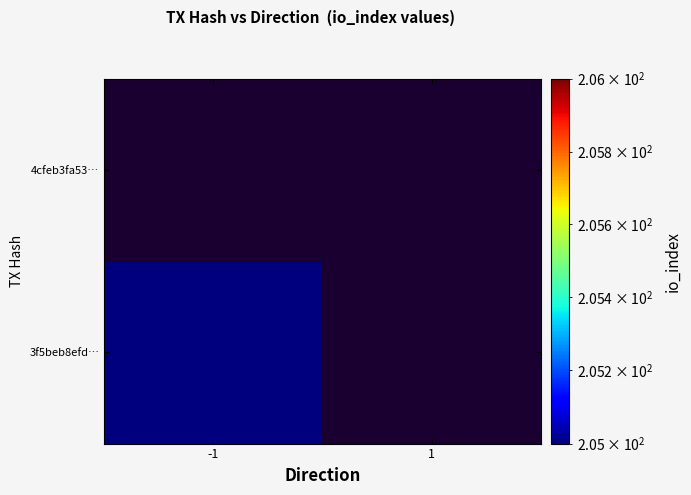

Which series changed the most between direction and io_index?

3f5beb8efd2d3862d8081f11b0a1c6daee5f1da